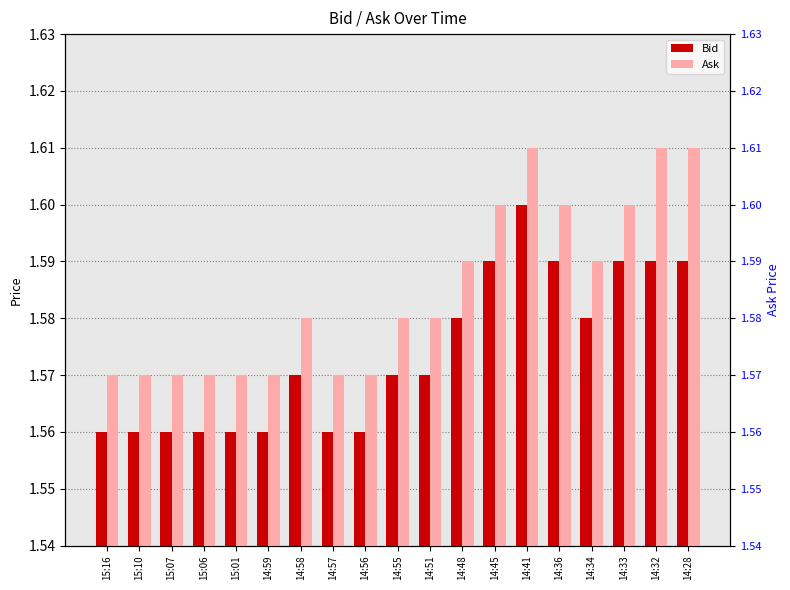

Between 15:10 and 14:56, which is larger?

15:10